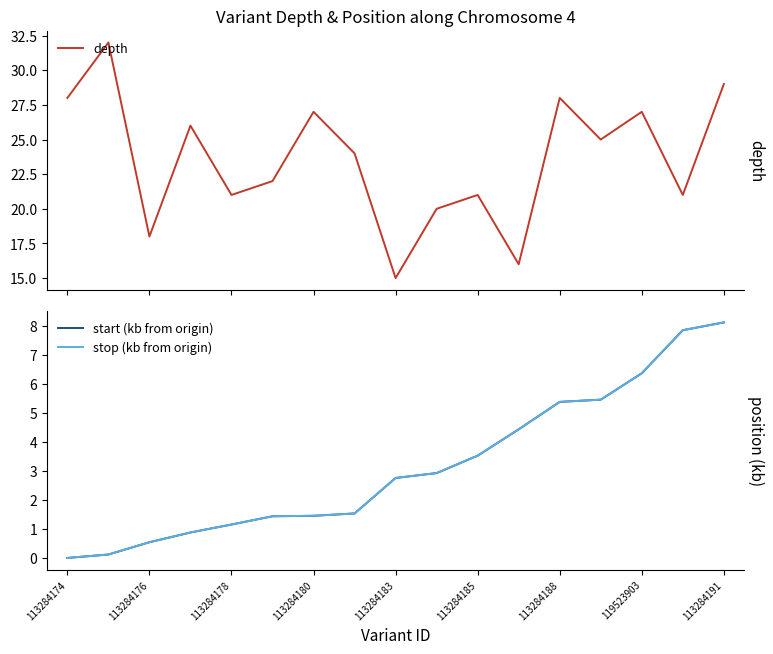

What is the highest value of the start (kb from origin) series?

8.1